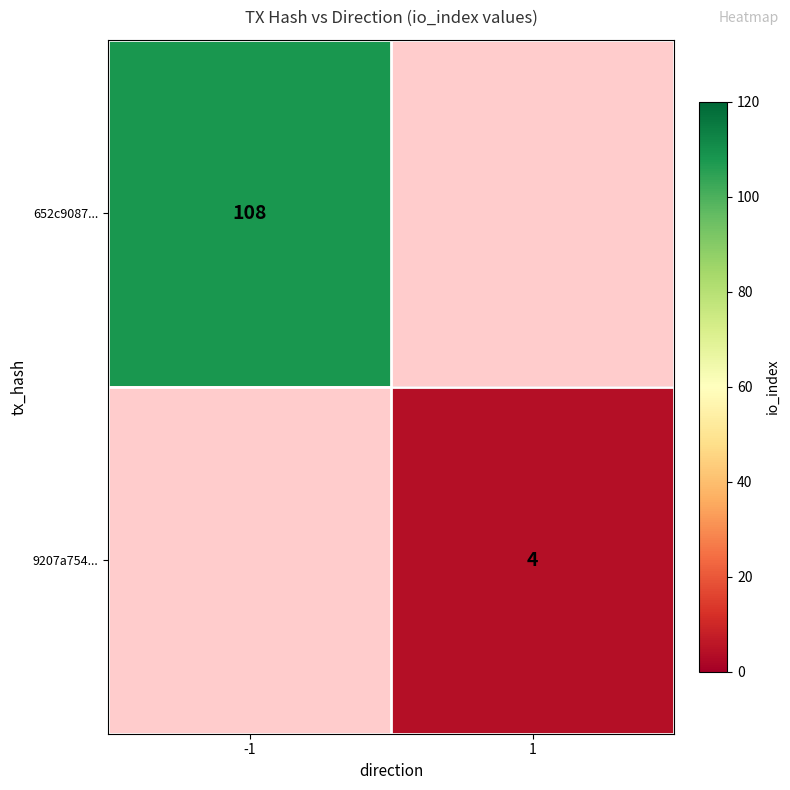

How many data points does each series have?

2